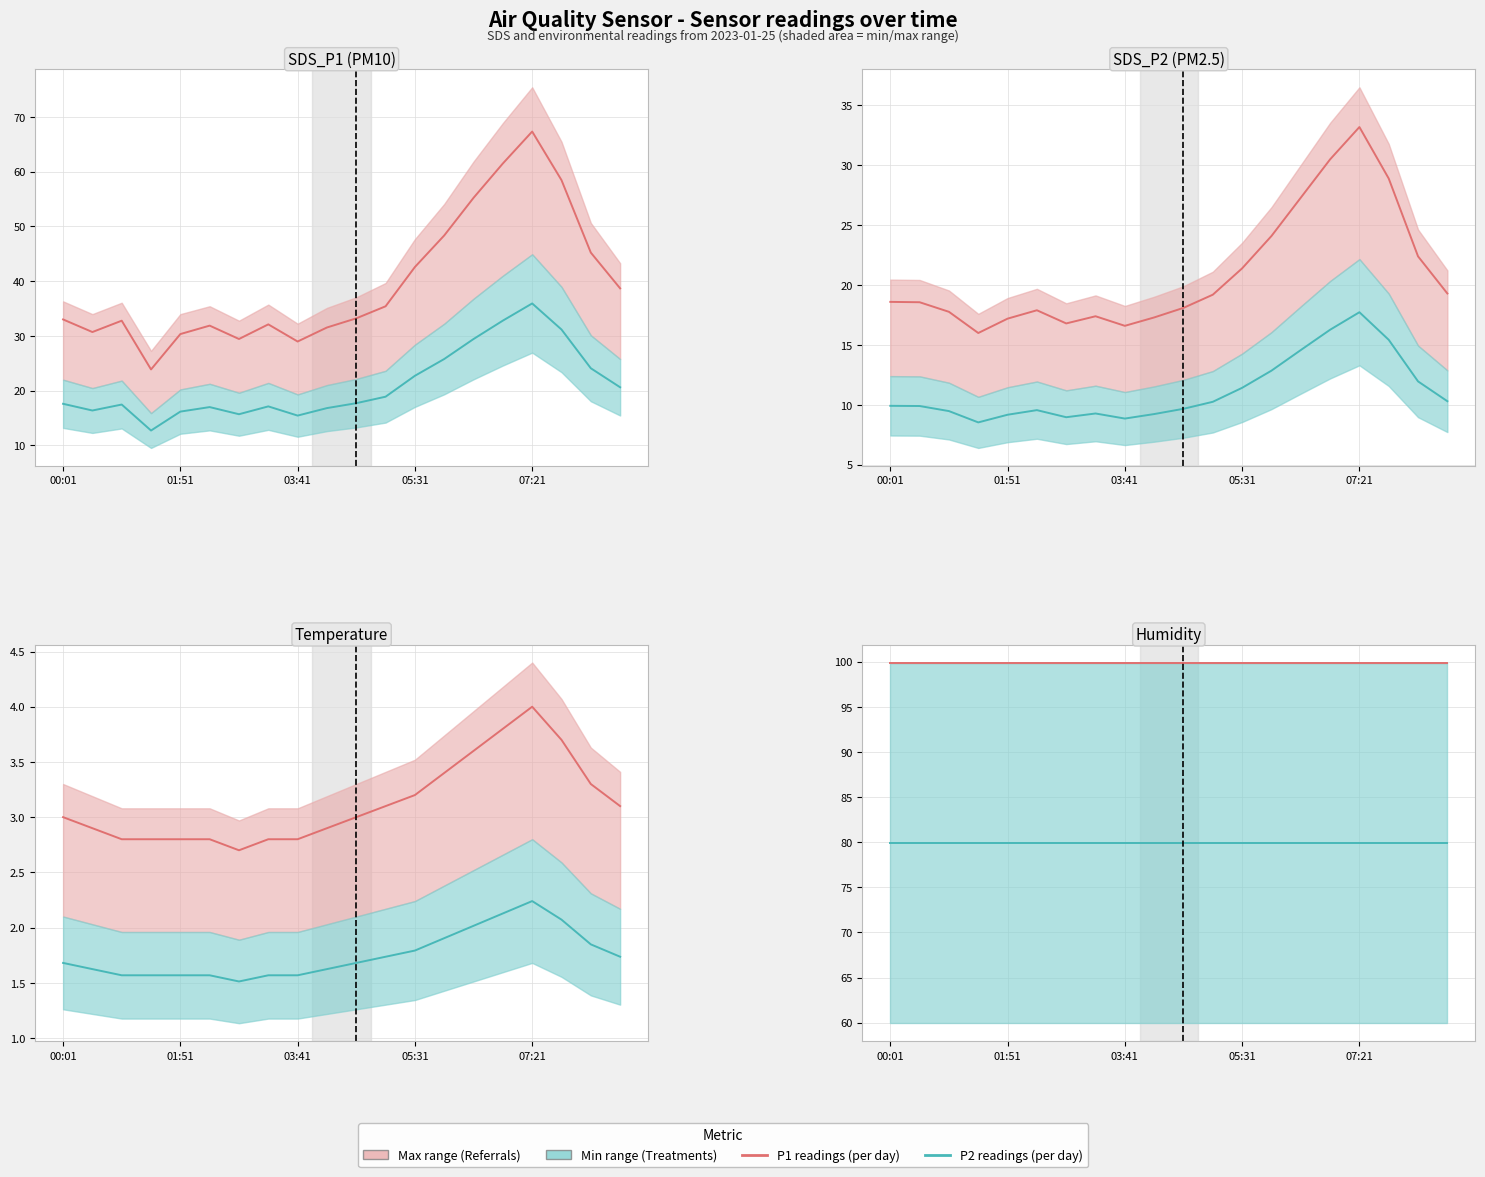

Is the value of SDS_P2 readings at 14 greater than the value of SDS_P1 readings at 5?

No